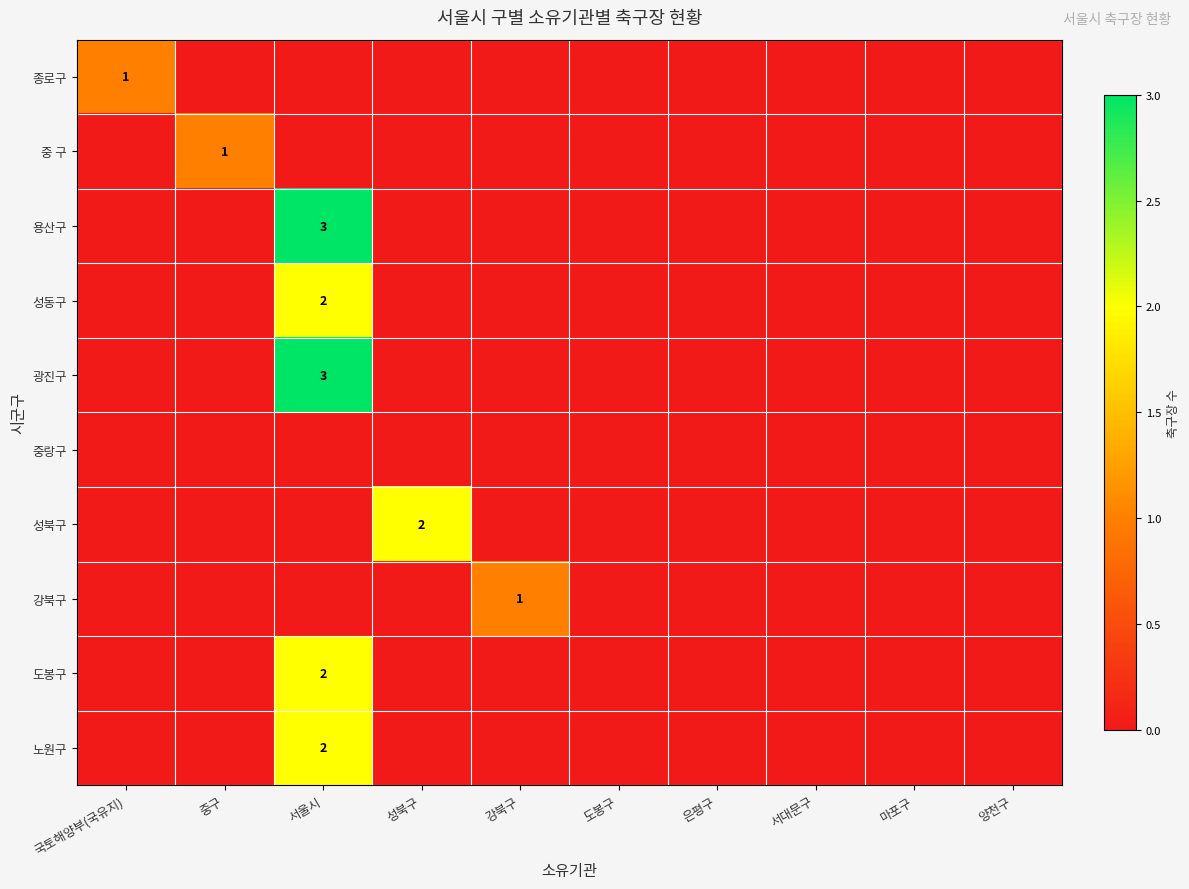

How many values in the 성동구 series exceed 0?

1